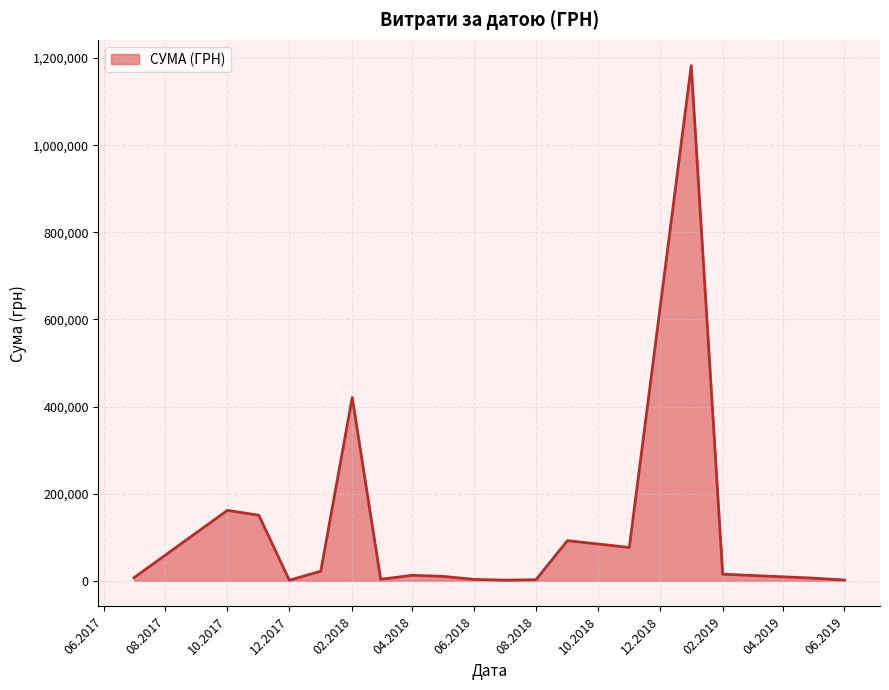

What is the difference between the maximum and minimum values?

1181798.2